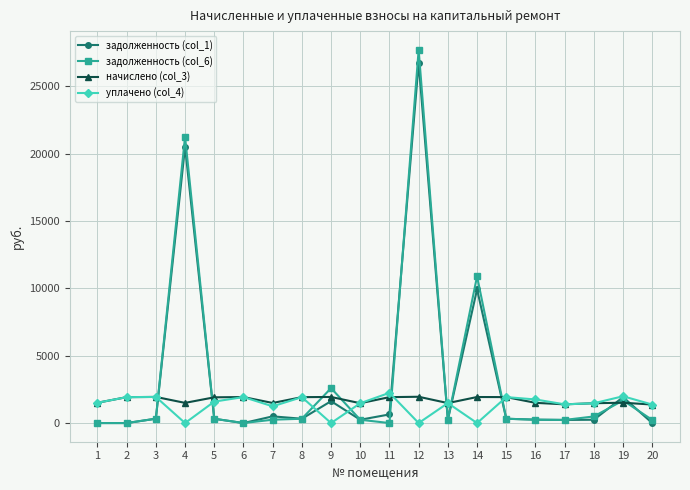

Rank the series by their maximum value, from highest to lowest.

задолженность (col_6), задолженность (col_1), уплачено (col_4), начислено (col_3)